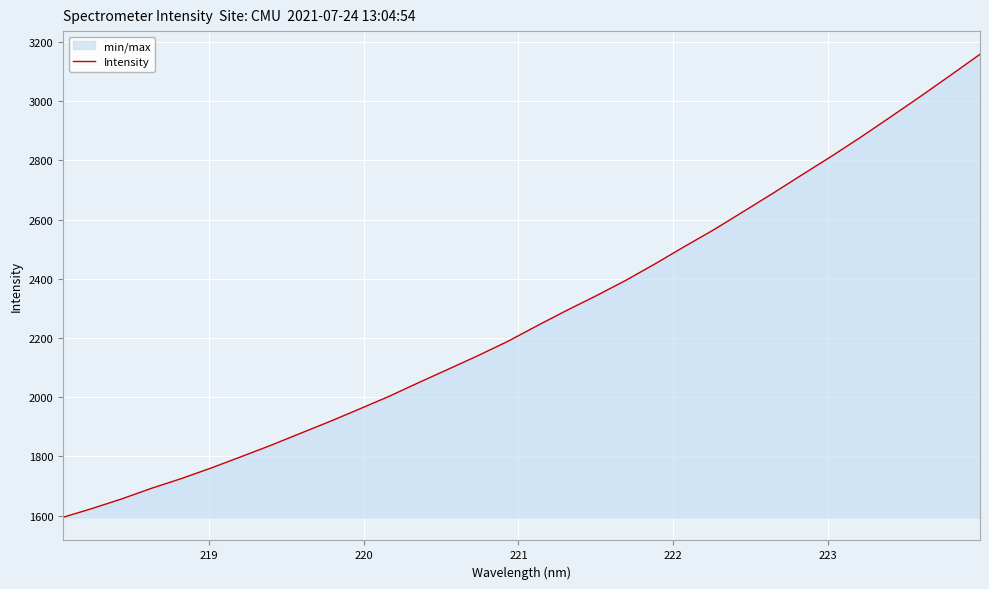

What is the smallest value displayed?

1594.5